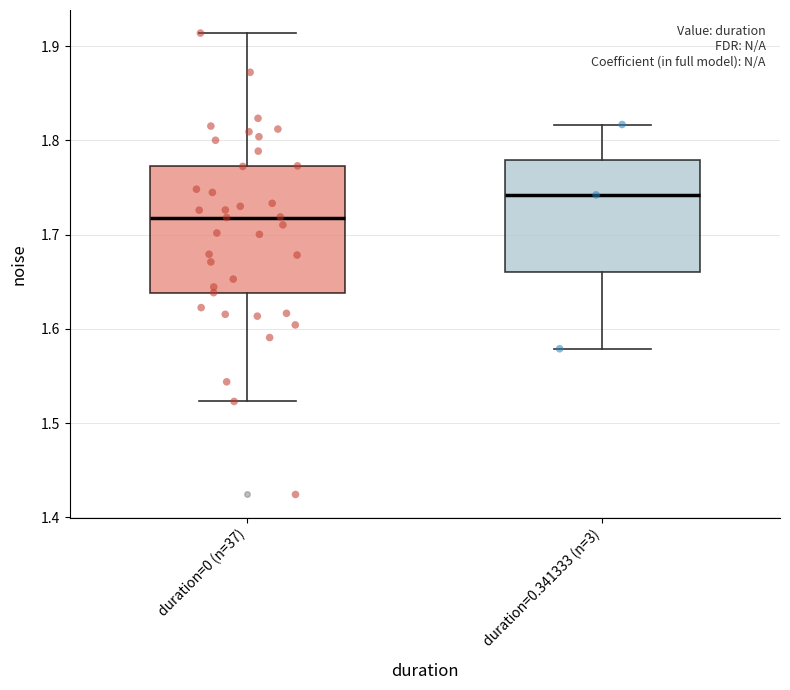

Where is the upper edge of the box for duration=0 (n=37) on the y-axis? The values are not printed on the chart, so give them approximately, as read against the axis.

1.77